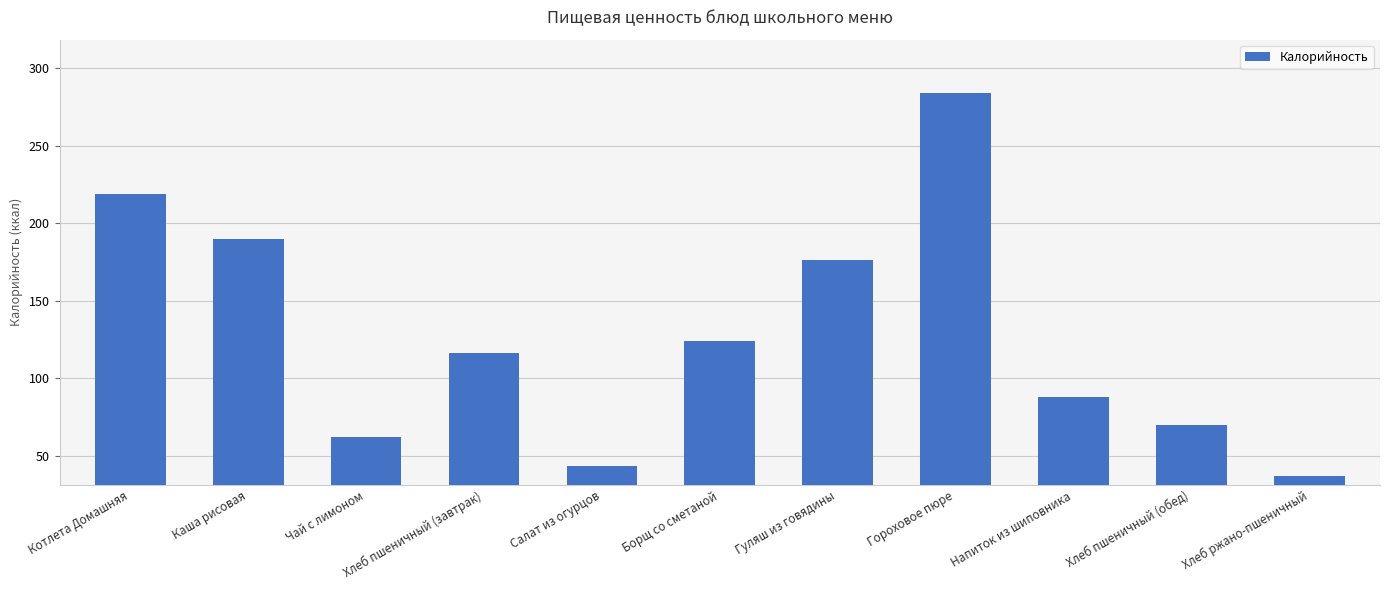

How many bars are there in total?

11